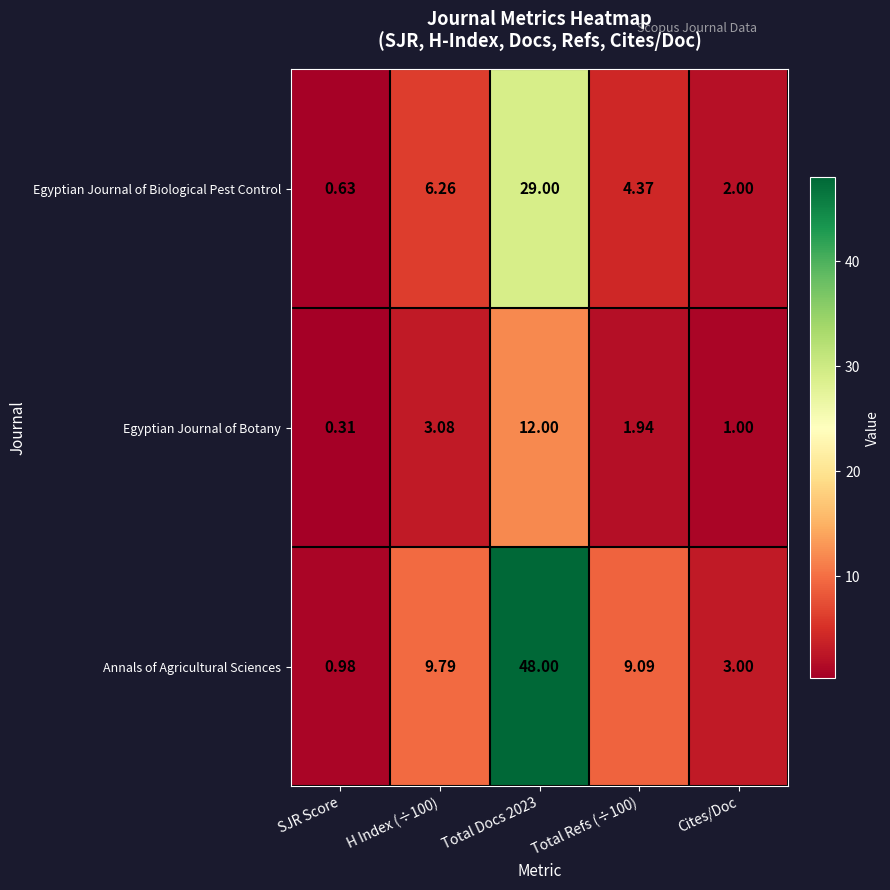

Which category has the lowest value in the Egyptian Journal of Biological Pest Control series?

SJR Score